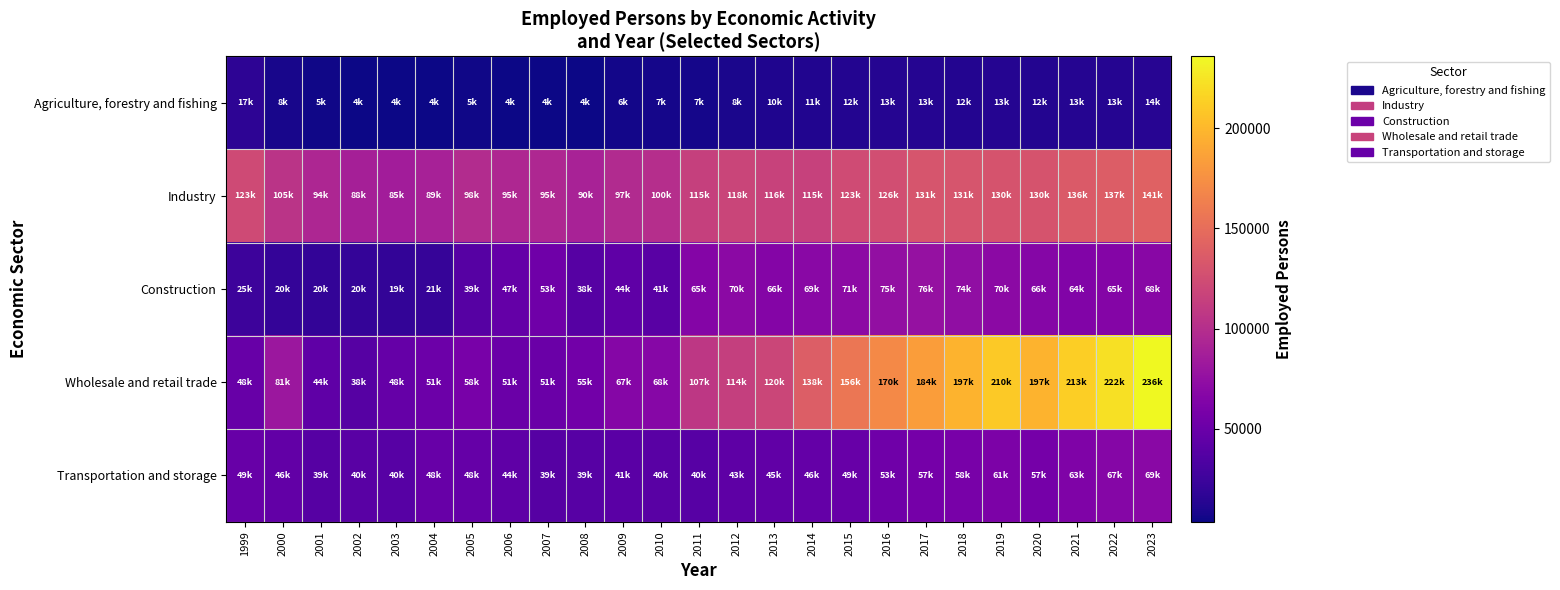

How many data points does each series have?

25